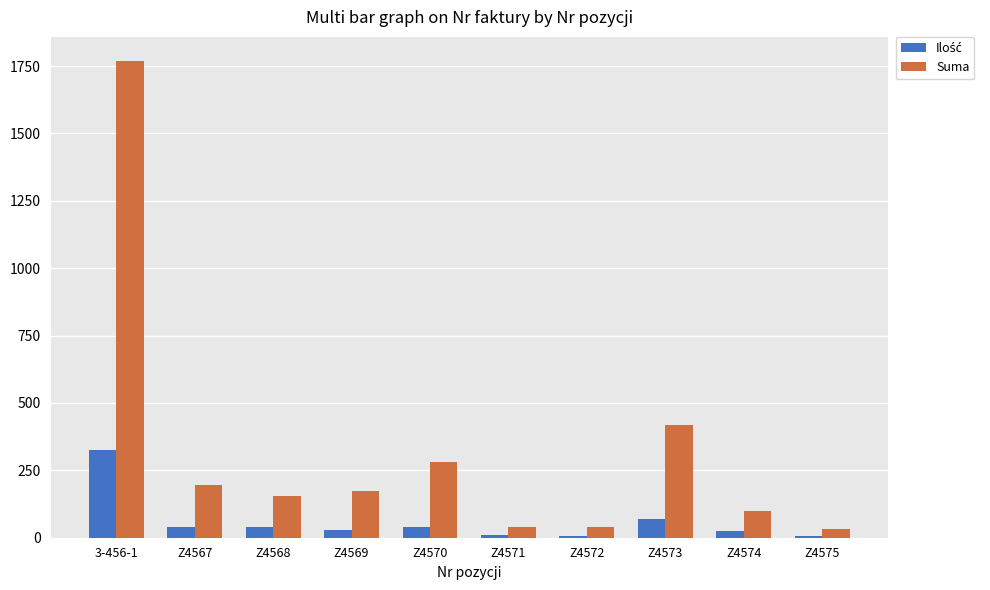

Which series has the largest total across all categories?

Suma